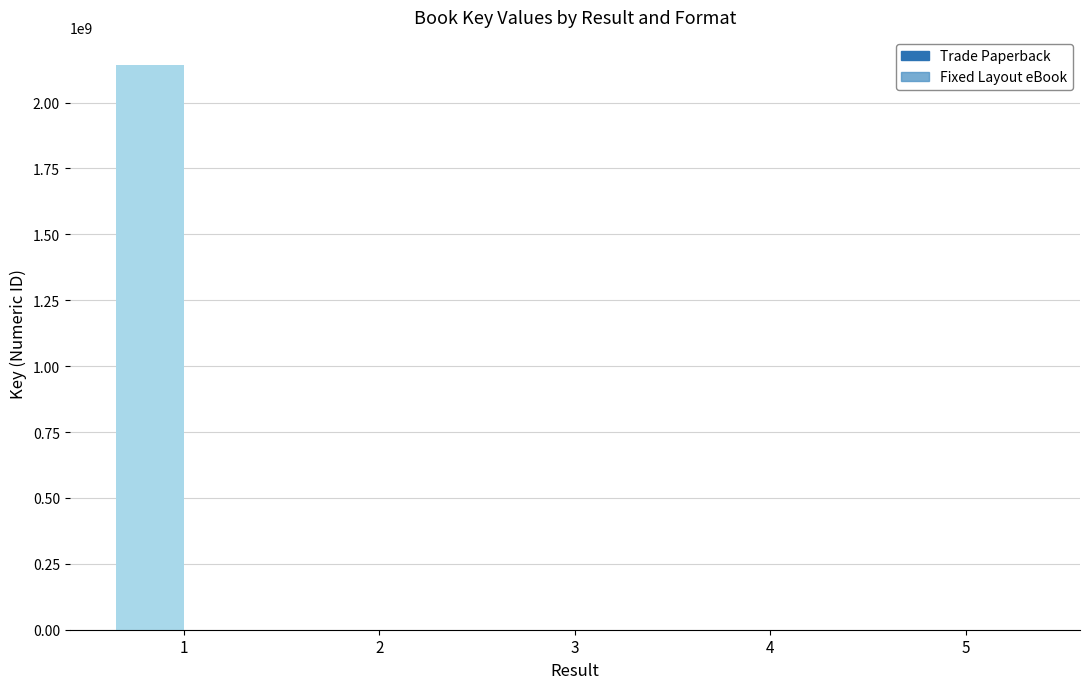

Which series has the widest spread of values?

Trade Paperback